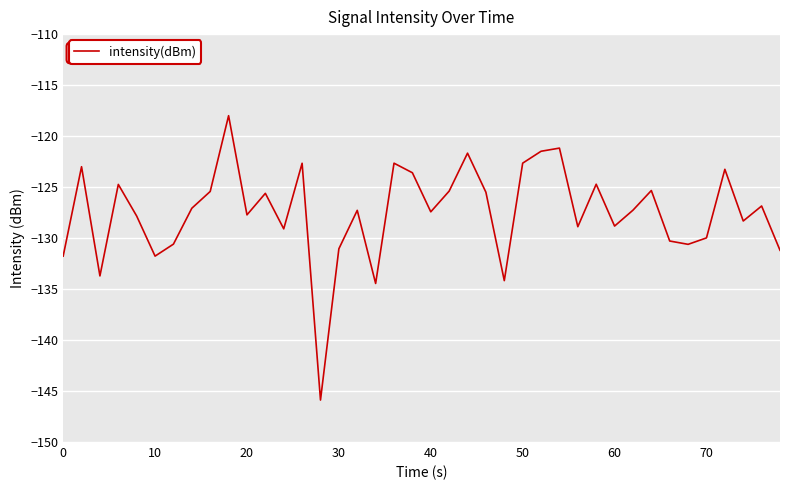

What is the difference between the maximum and minimum values?

27.9